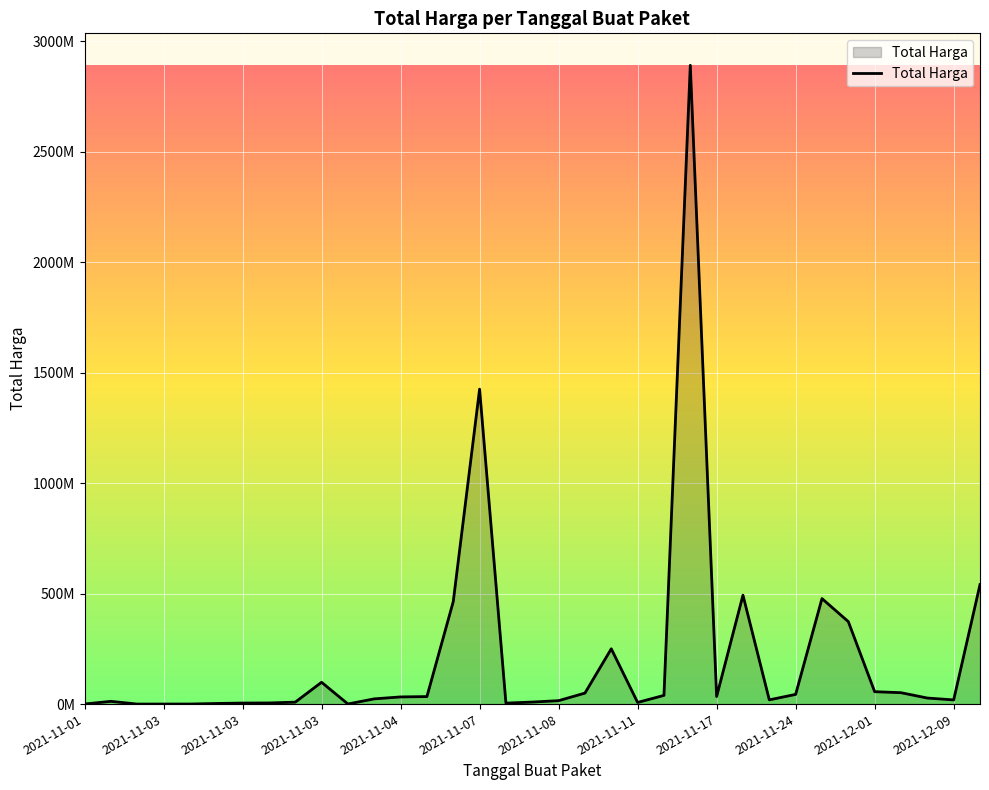

What is the minimum value shown in the chart?

78000